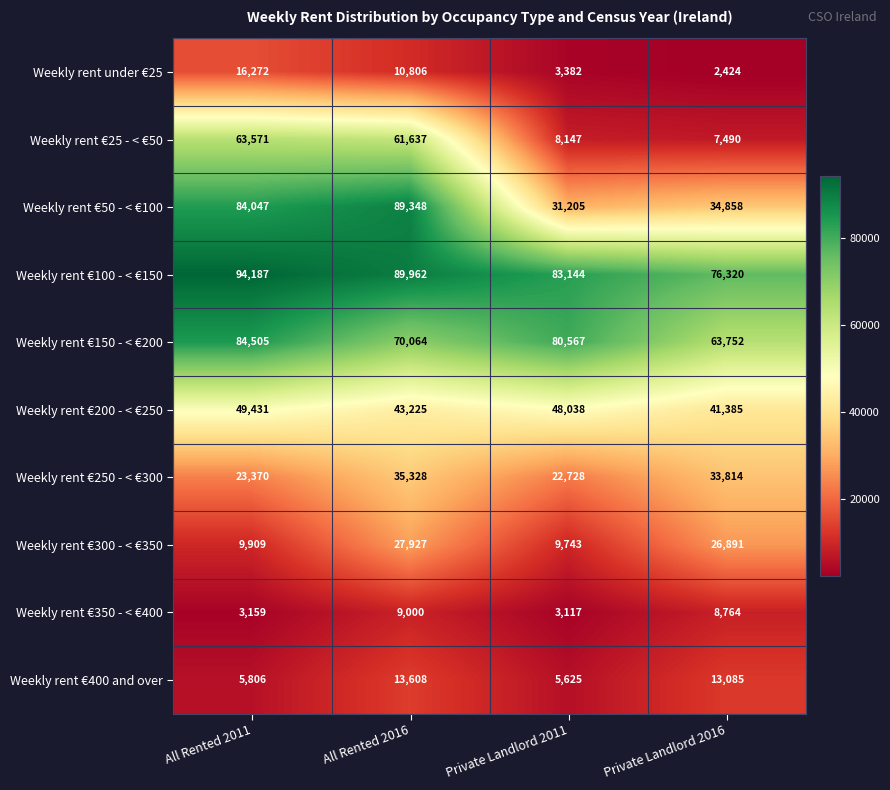

Rank the series by their maximum value, from highest to lowest.

Weekly rent €100 - < €150, Weekly rent €50 - < €100, Weekly rent €150 - < €200, Weekly rent €25 - < €50, Weekly rent €200 - < €250, Weekly rent €250 - < €300, Weekly rent €300 - < €350, Weekly rent under €25, Weekly rent €400 and over, Weekly rent €350 - < €400